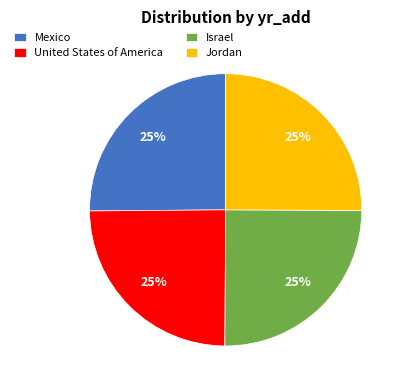

How many slices are in this pie chart?

4